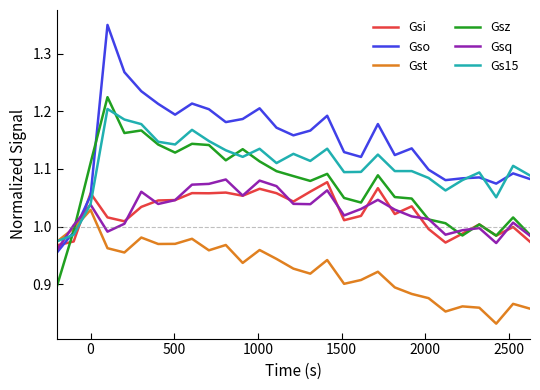

How many categories are shown in the chart?

29